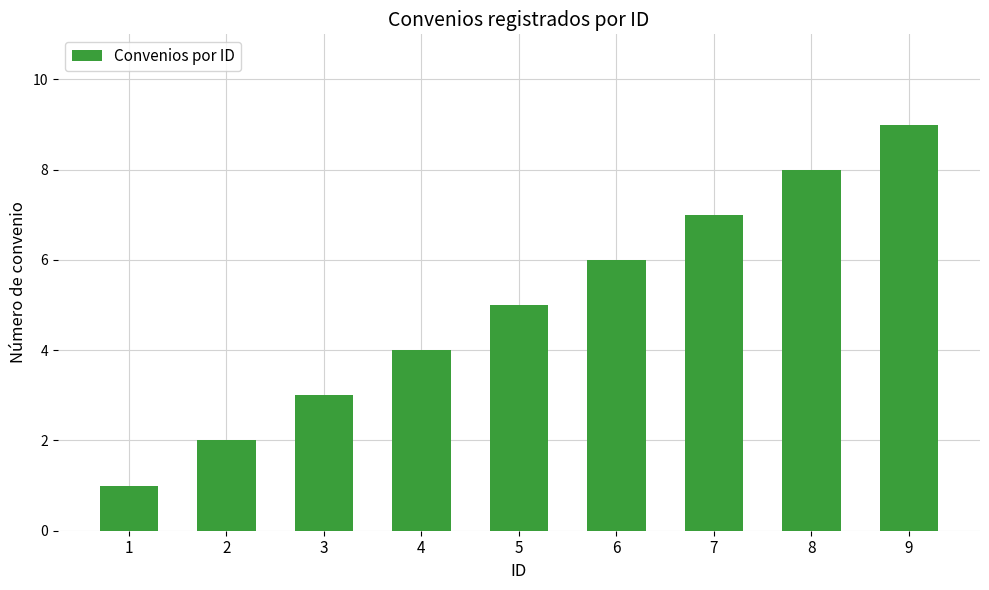

The chart shows a value of 4 at 6. True or false?

False